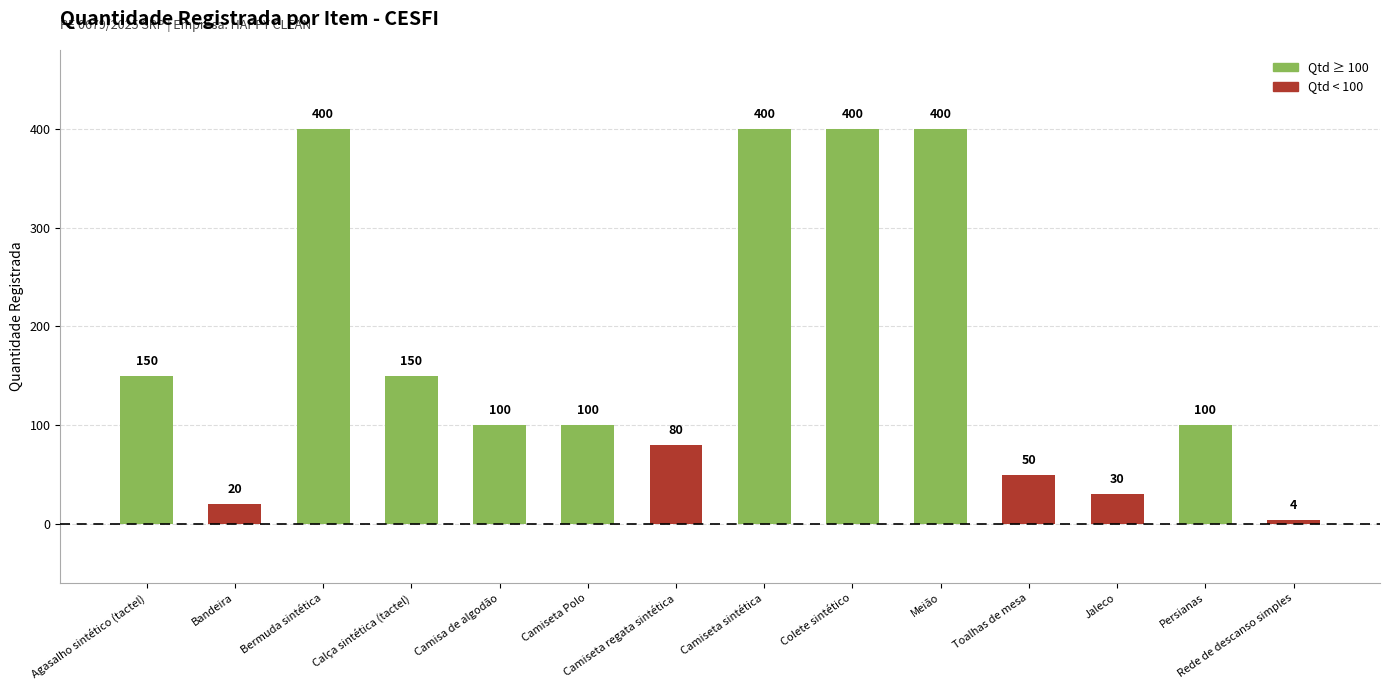

The chart shows a value of 400 at Meião. True or false?

True